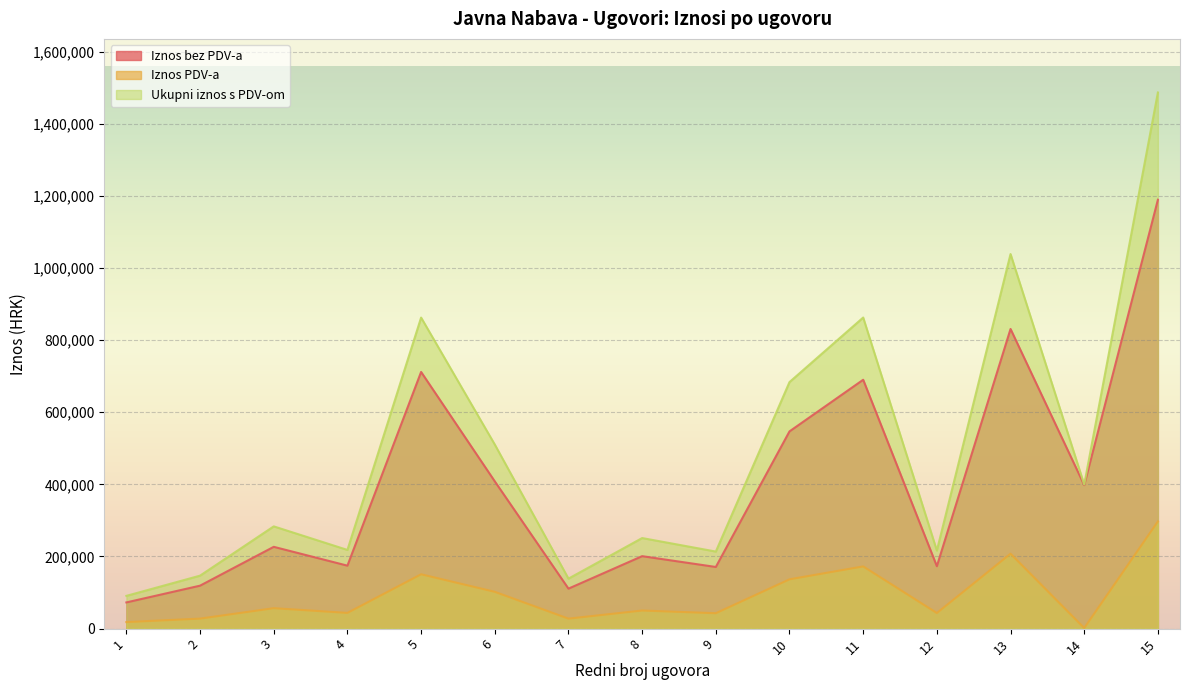

The value of Iznos PDV-a at 8 is 17142.4. True or false?

False